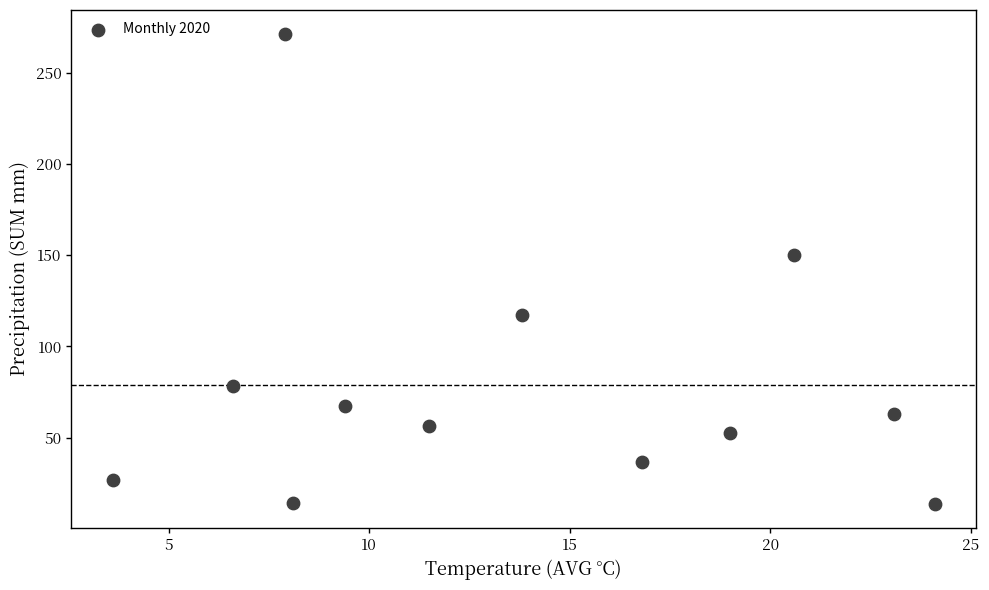

What Y value in the scatter plot is closest to 142?

150.2